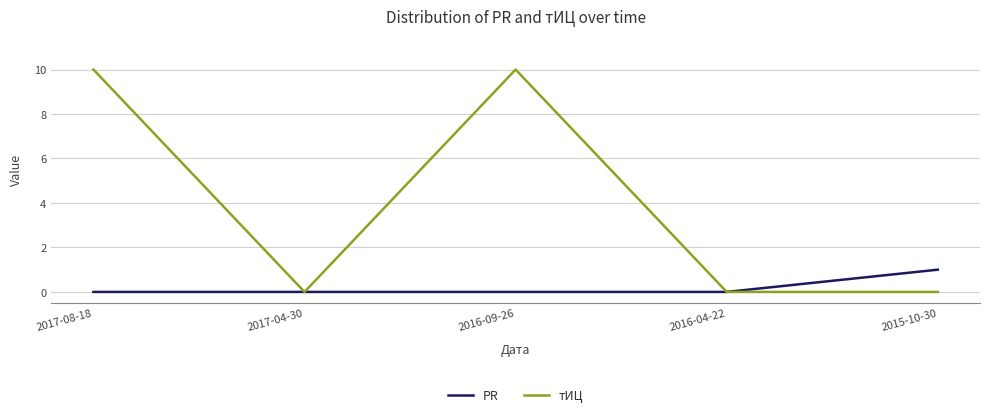

What are all the series names shown in the legend?

PR, тИЦ